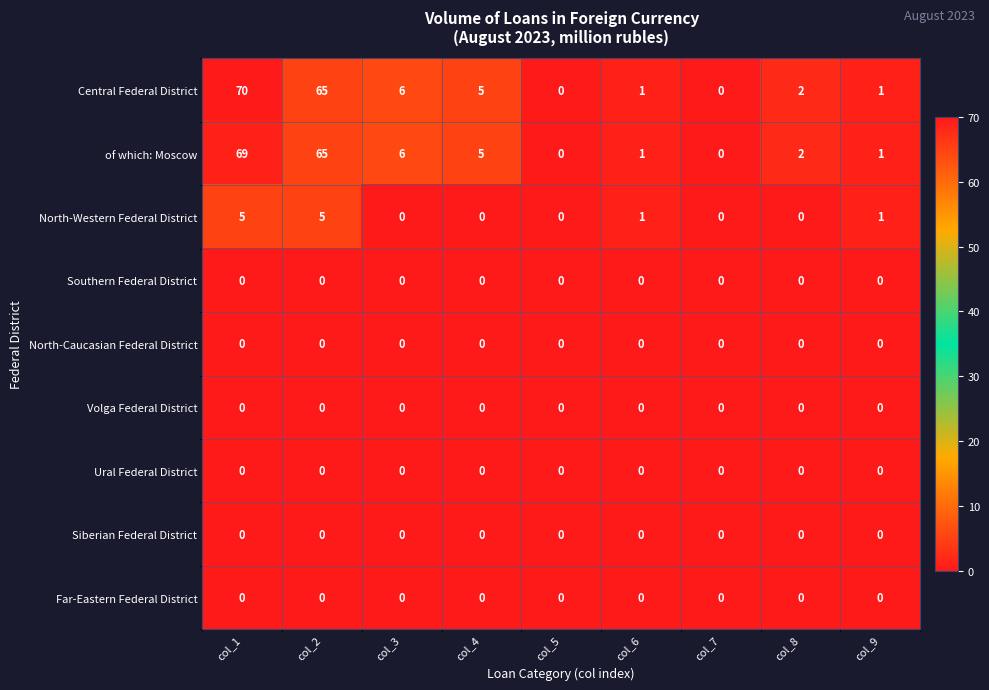

What is the difference between the second highest and second lowest values in the Central Federal District series?

65